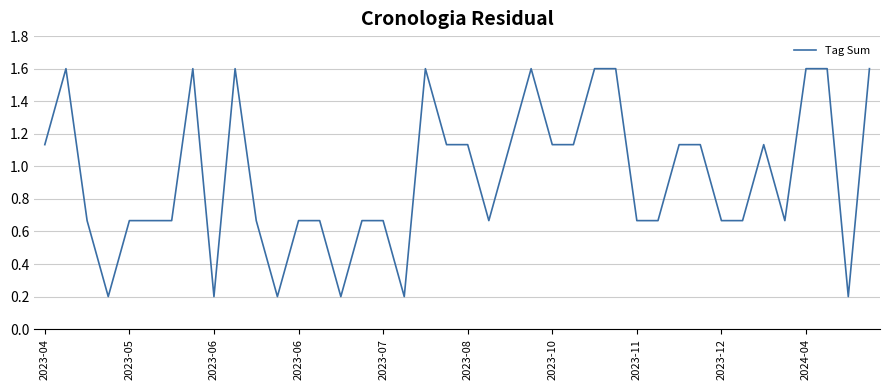

Does the chart display data point markers on the line(s)?

No